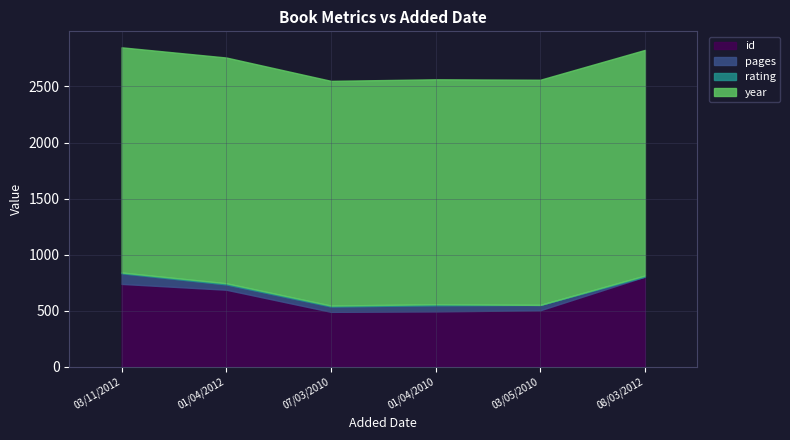

What is the highest value of the id series?

805